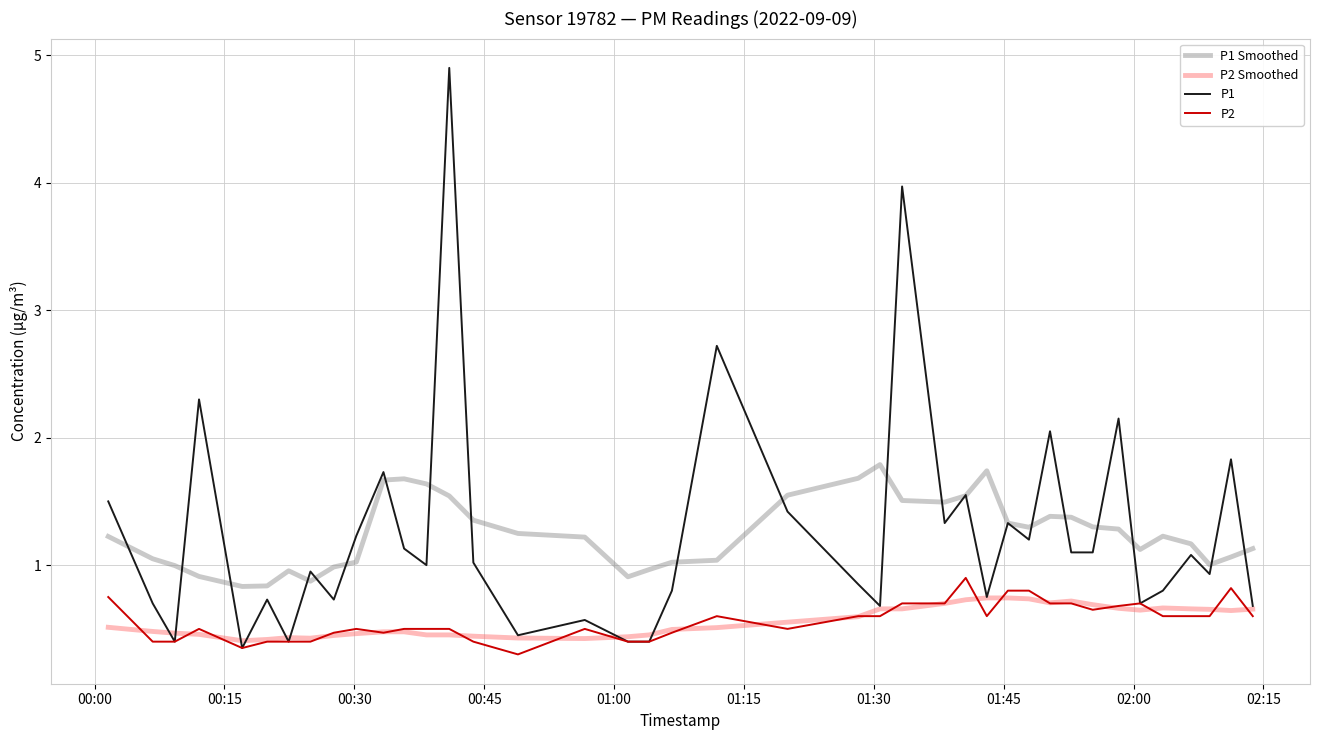

Which series has the widest spread of values?

P1